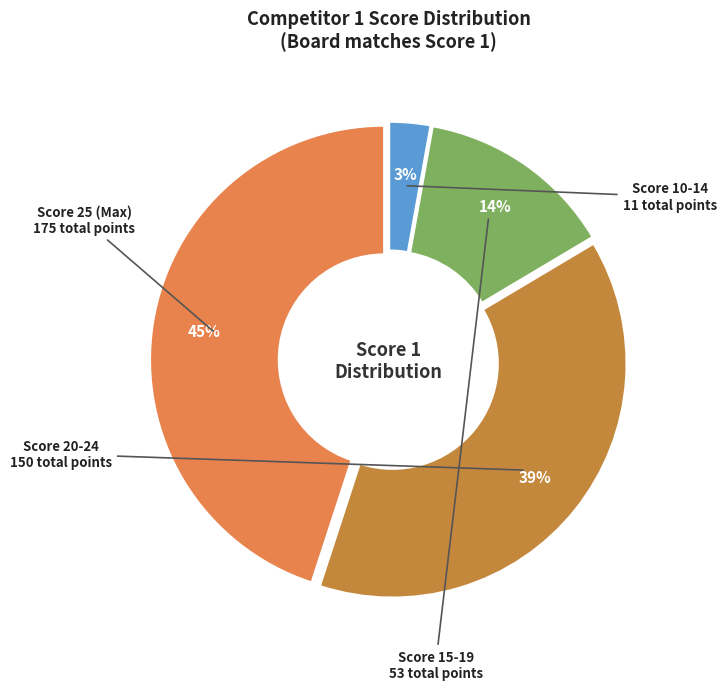

Does any single category account for the majority?

No